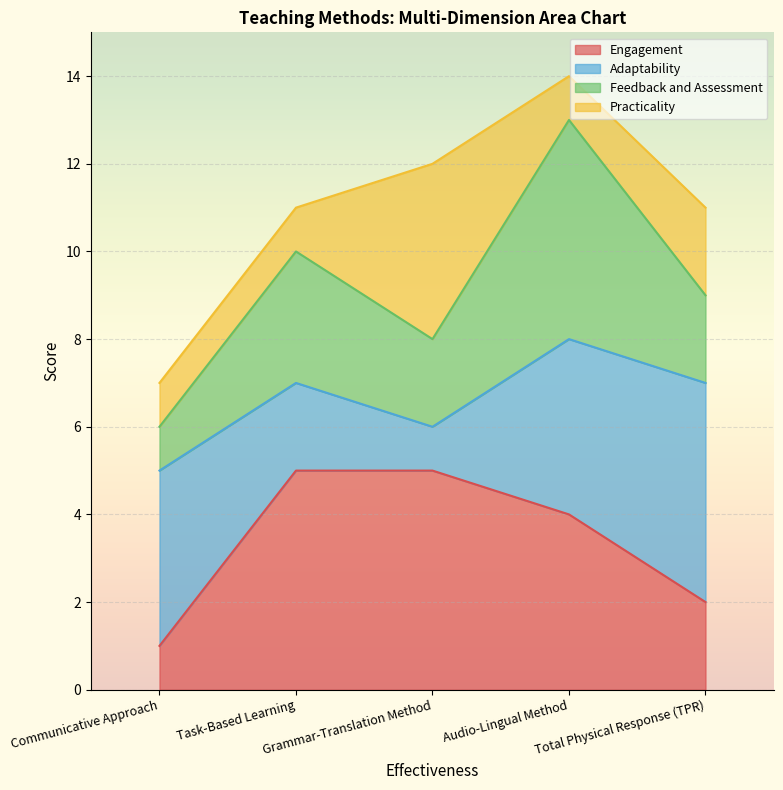

What are all the series names shown in the legend?

Engagement, Adaptability, Feedback and Assessment, Practicality